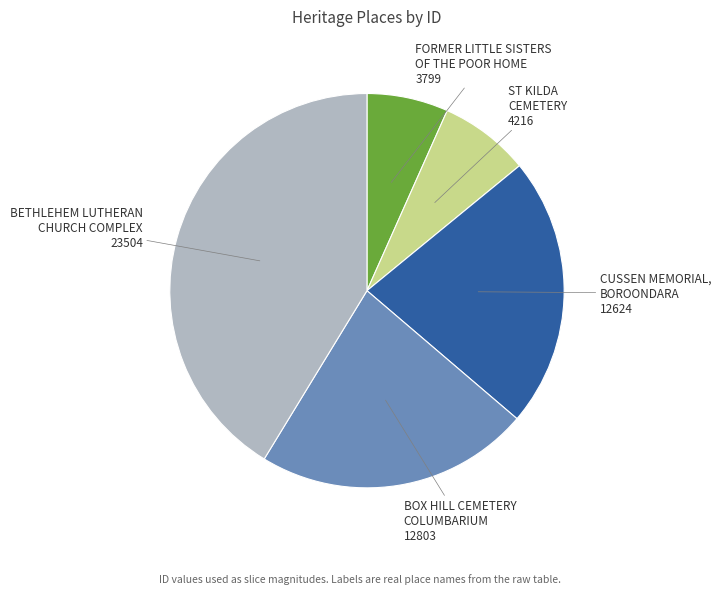

Which has a higher value, BOX HILL CEMETERY COLUMBARIUM or BETHLEHEM LUTHERAN CHURCH COMPLEX?

BETHLEHEM LUTHERAN CHURCH COMPLEX